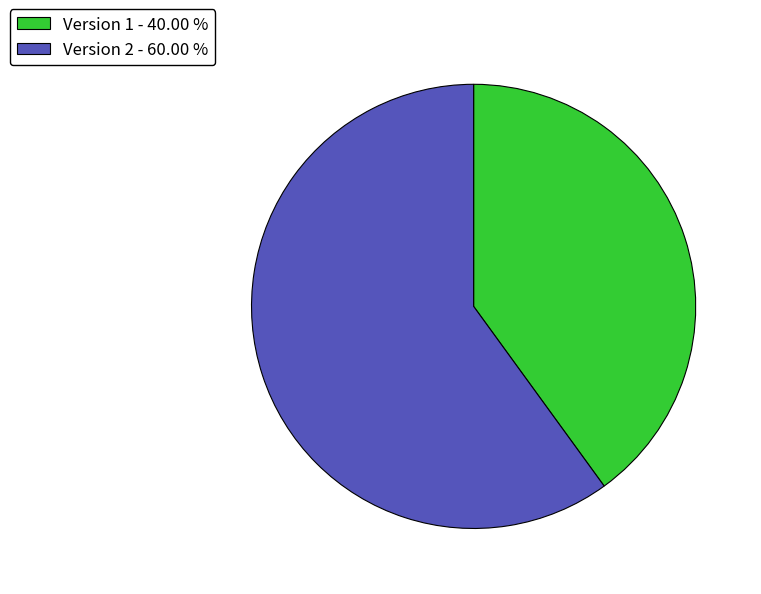

Which slice is the largest?

Version 2 - 60.00 %